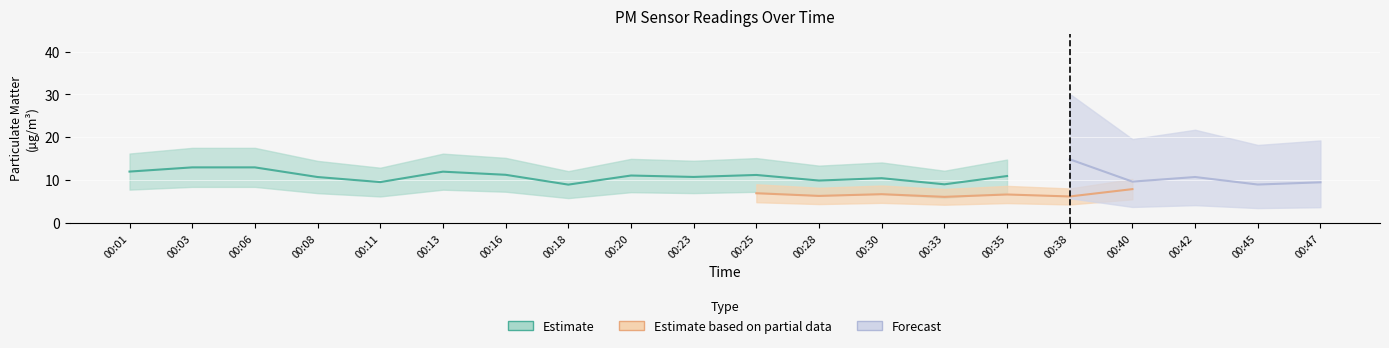

Is the value of P1 at 00:28 greater than the value of P2 at 00:35?

Yes